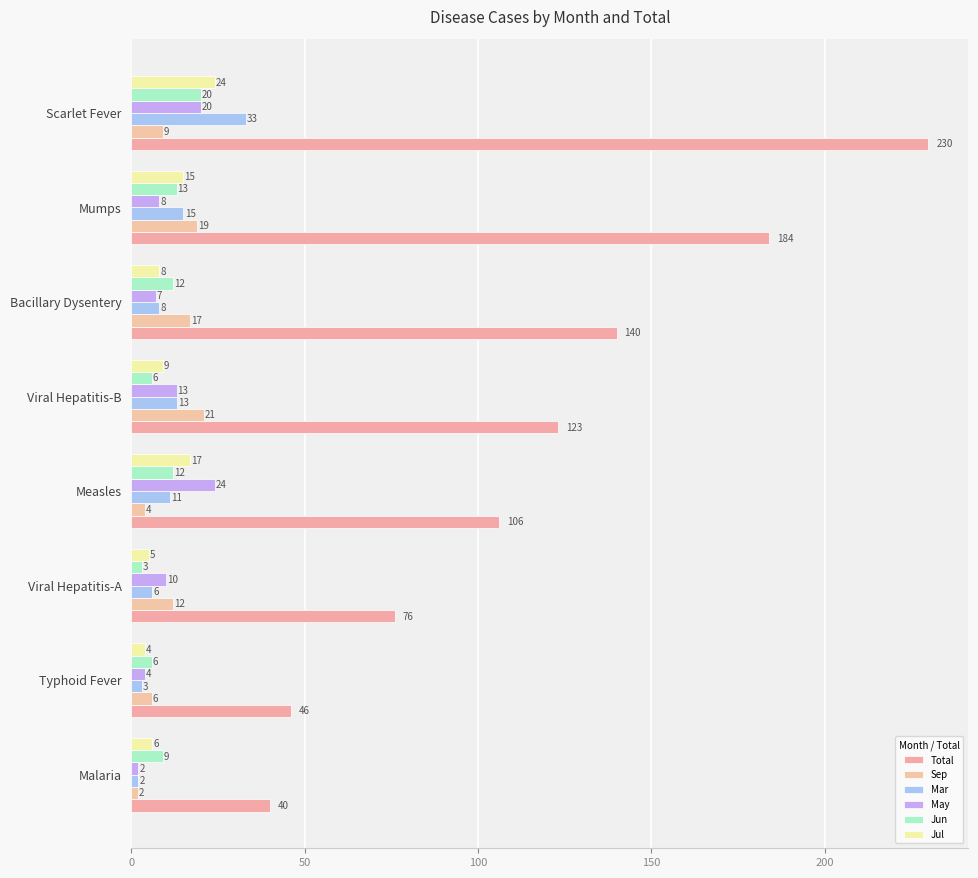

What are all the series names shown in the legend?

Total, Sep, Mar, May, Jun, Jul